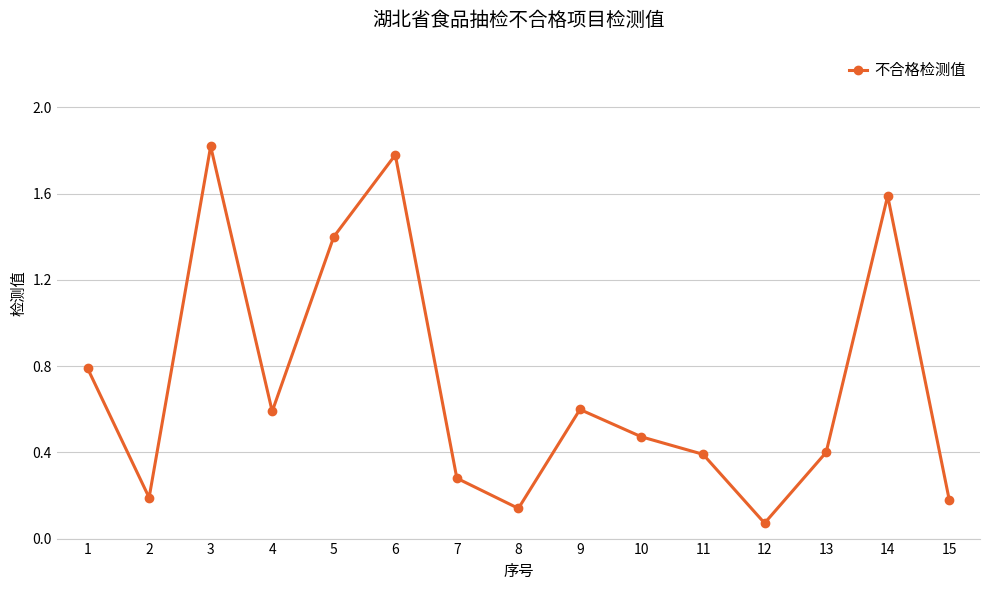

Count the number of data series in this chart.

1